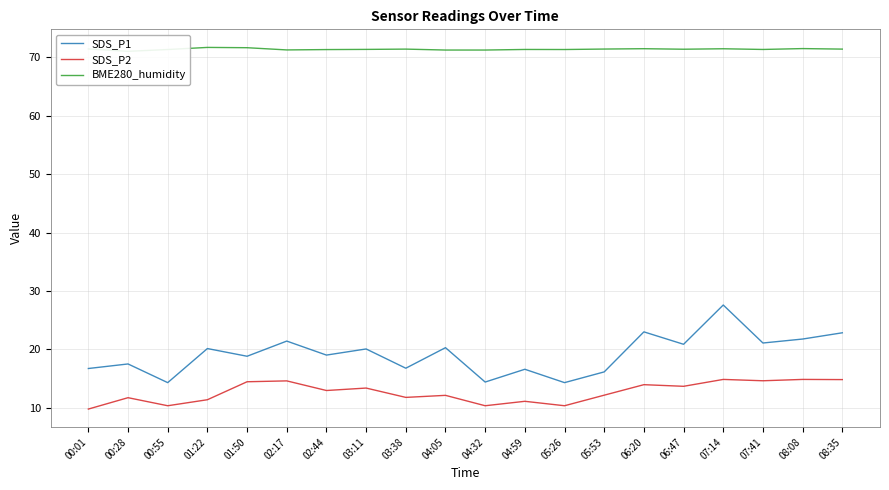

What is the average value of the BME280_humidity series?

71.4